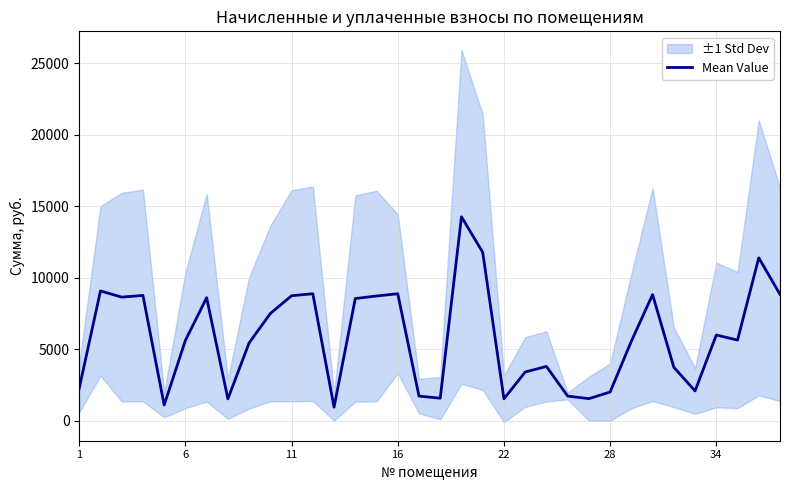

What is the minimum value for Mean Value?

942.9